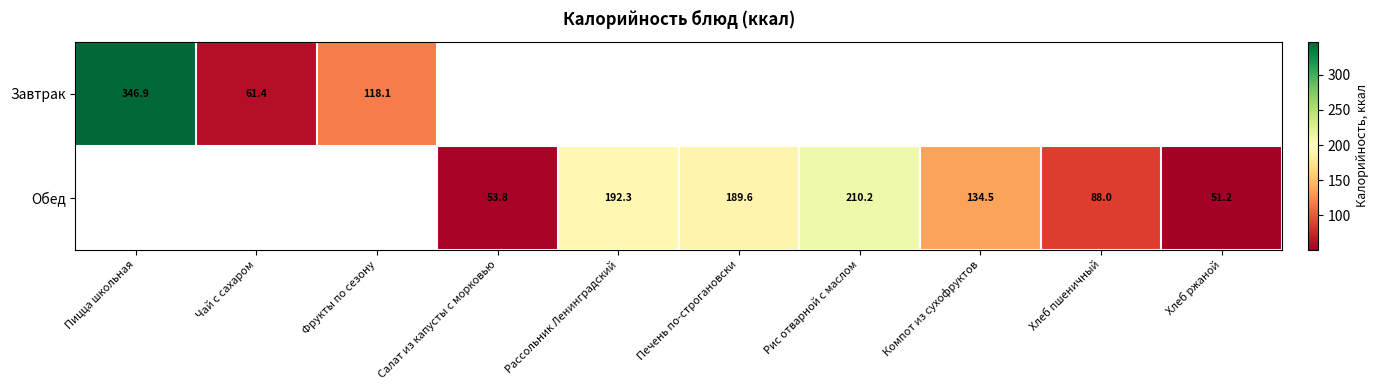

How many series are shown in this chart?

2